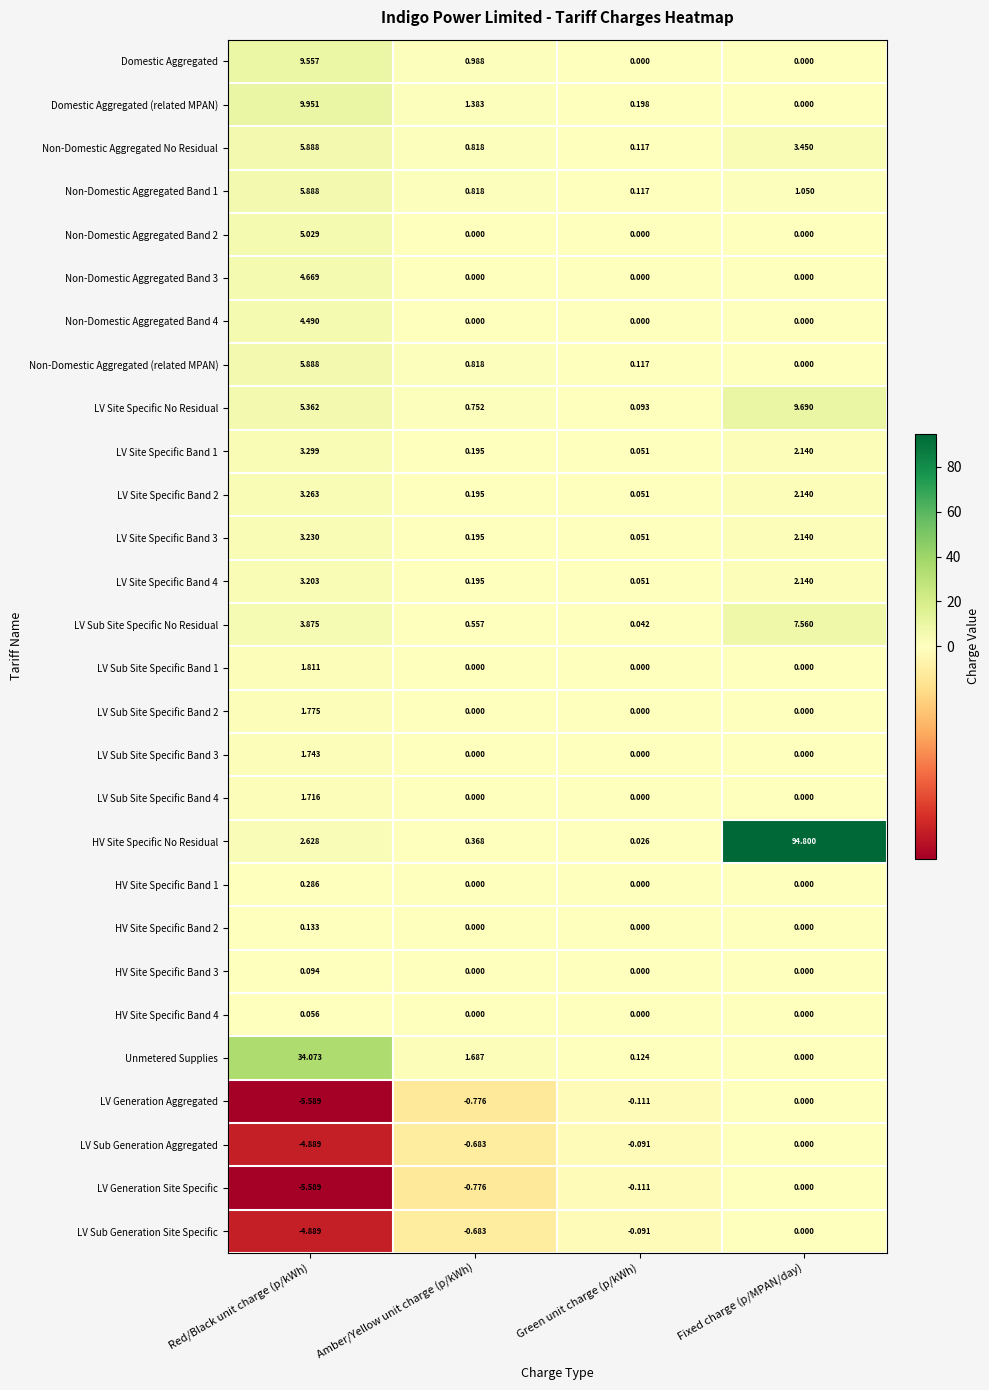

At which category does the chart reach its minimum across all series?

Red/Black unit charge (p/kWh)